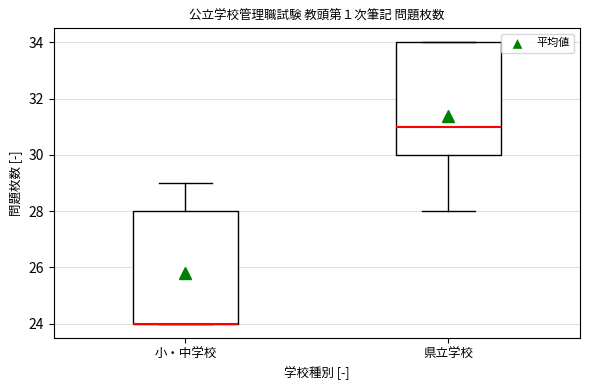

Where does the lower whisker of the box for 県立学校 end on the y-axis? The values are not printed on the chart, so give them approximately, as read against the axis.

28